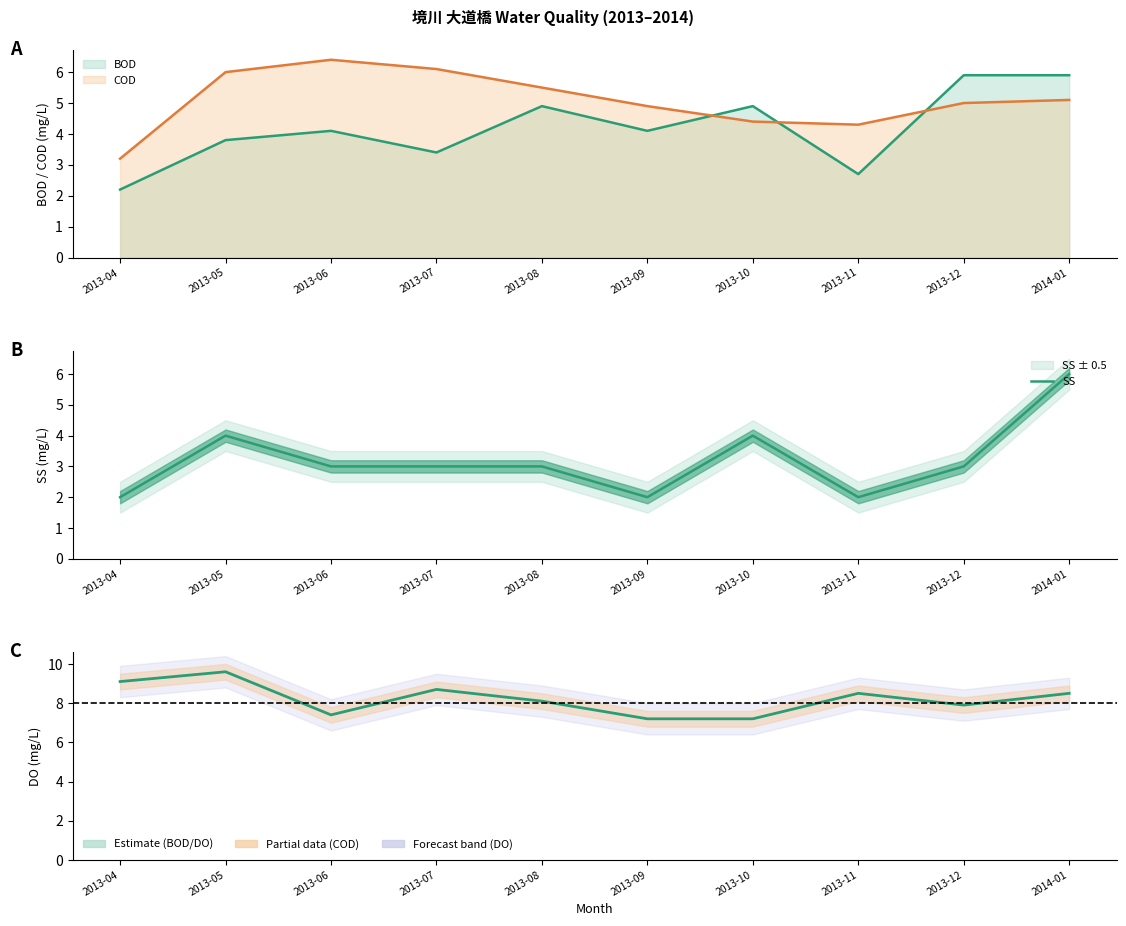

At which label does DO first exceed 8?

2013-04